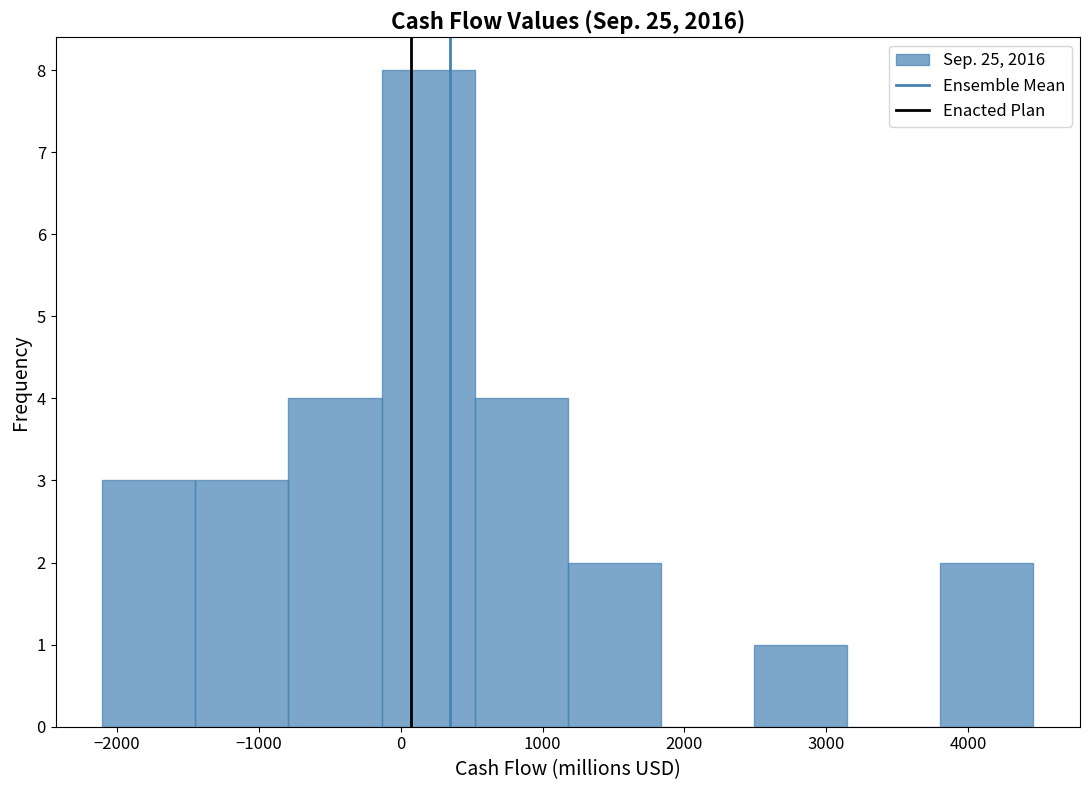

Reading left to right, list every bar in this chart as the range it spans on the x-axis followed by its height. Neither the bar edges nor the heights are printed on the chart, so give them approximately, as read against the axes.

-2100 to -1400: 3
-1400 to -800: 3
-800 to -100: 4
-100 to 500: 8
500 to 1200: 4
1200 to 1800: 2
1800 to 2500: 0
2500 to 3100: 1
3100 to 3800: 0
3800 to 4500: 2